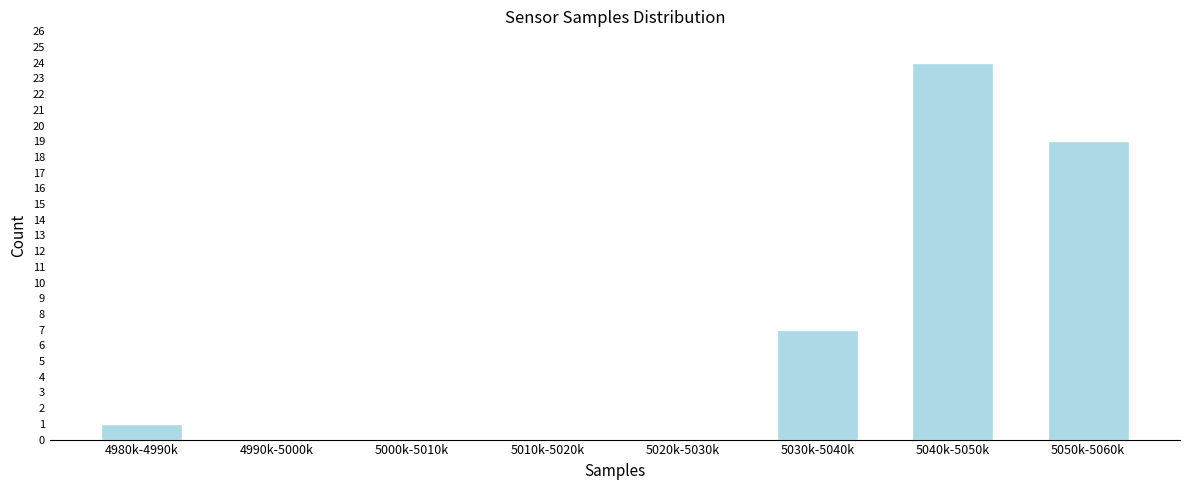

Reading left to right, what are all the values shown in this chart?

4980k-4990k=1	4990k-5000k=0	5000k-5010k=0	5010k-5020k=0	5020k-5030k=0	5030k-5040k=7	5040k-5050k=24	5050k-5060k=19